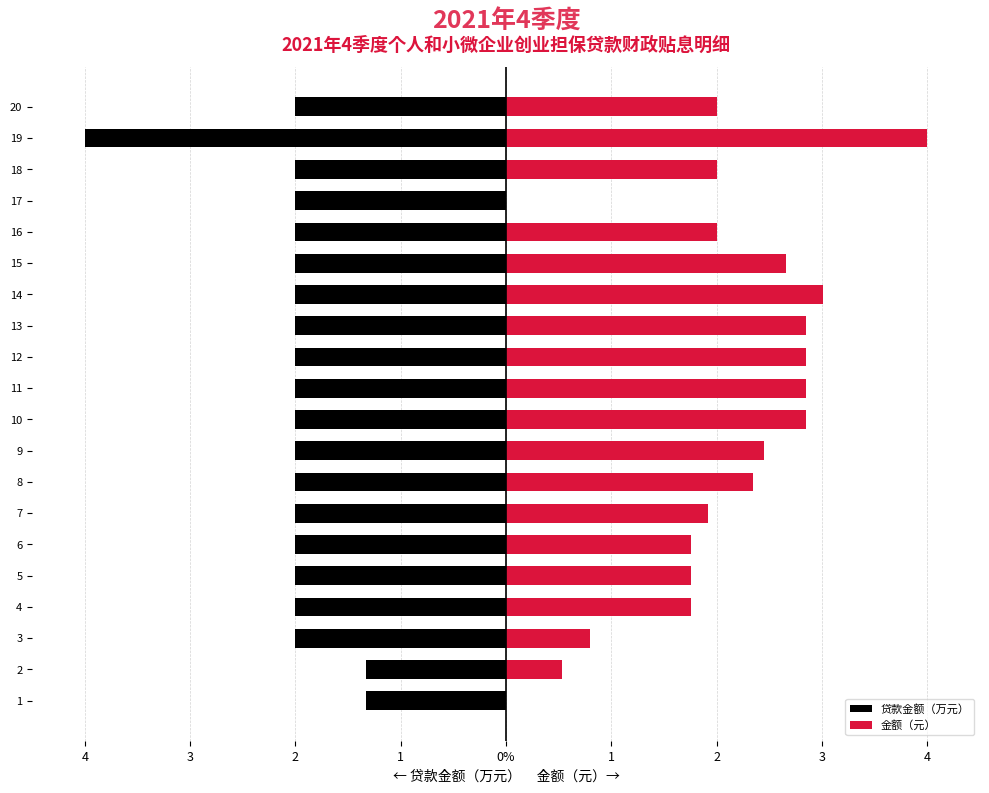

The value of 金额（元） at 13 is 2.8. True or false?

True